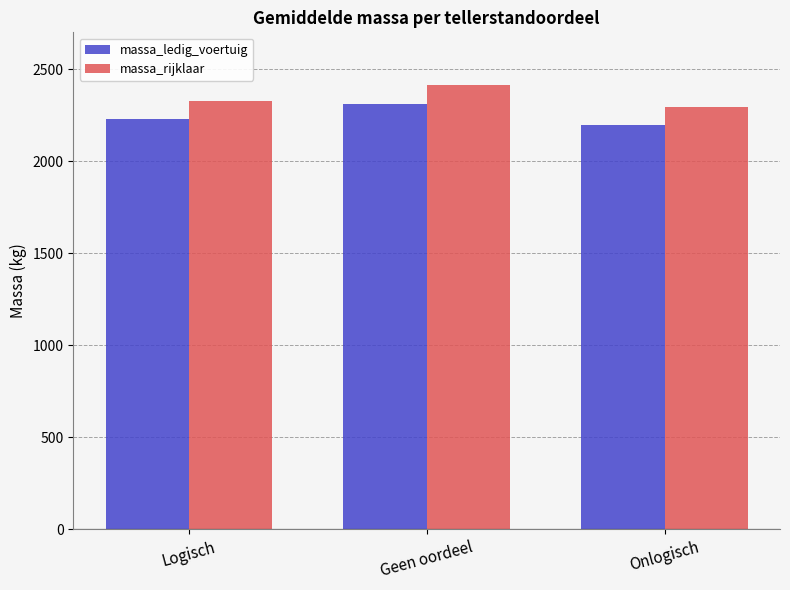

The massa_rijklaar series shows 2295.0 at Onlogisch. True or false?

True